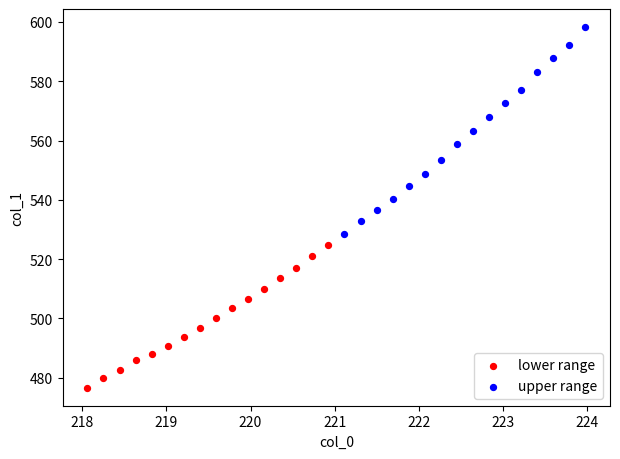

Which series contains the highest Y value?

upper range